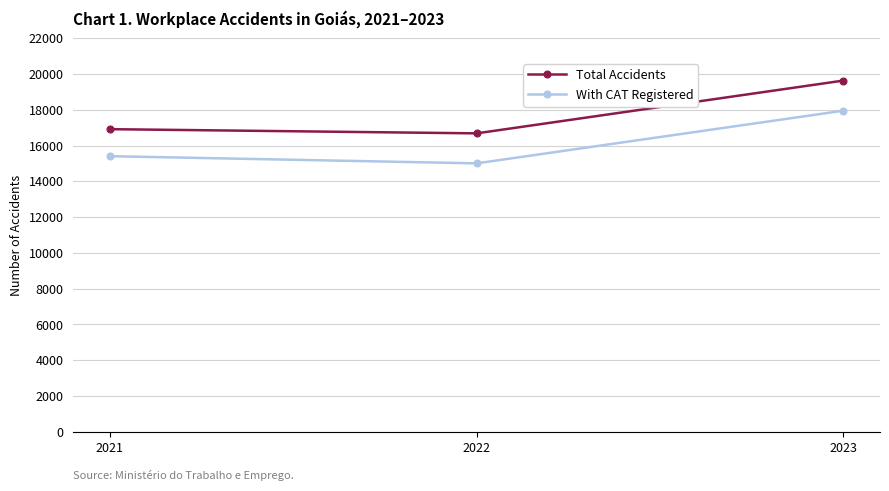

Reading right to left, transcribe all the data shown in this chart.

Total Accidents: 2023=19640	2022=16689	2021=16923
With CAT Registered: 2023=17956	2022=15011	2021=15412